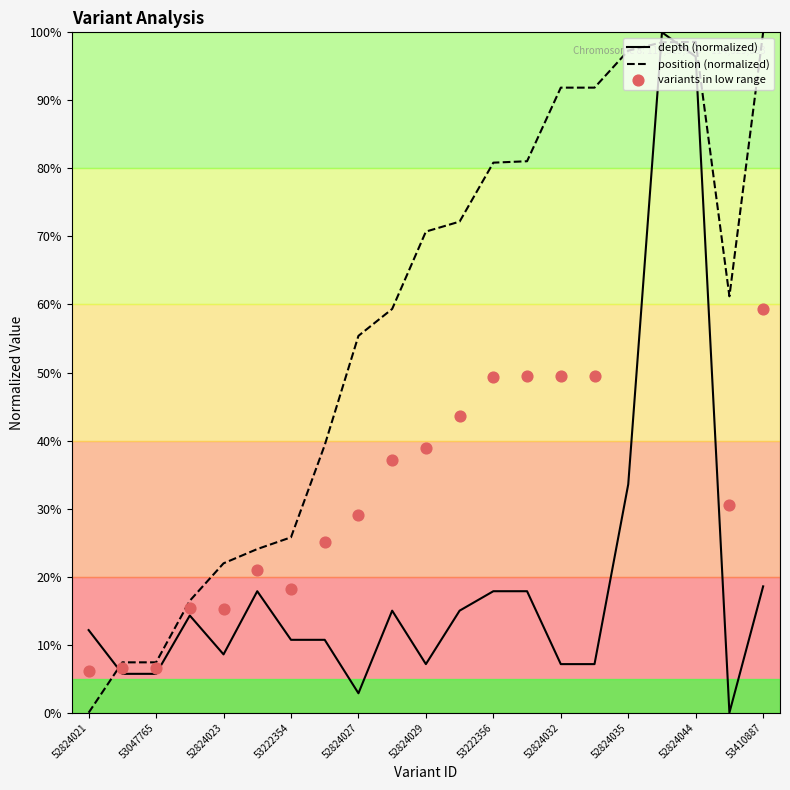

What is the total value across all series at 53222354?

36.5